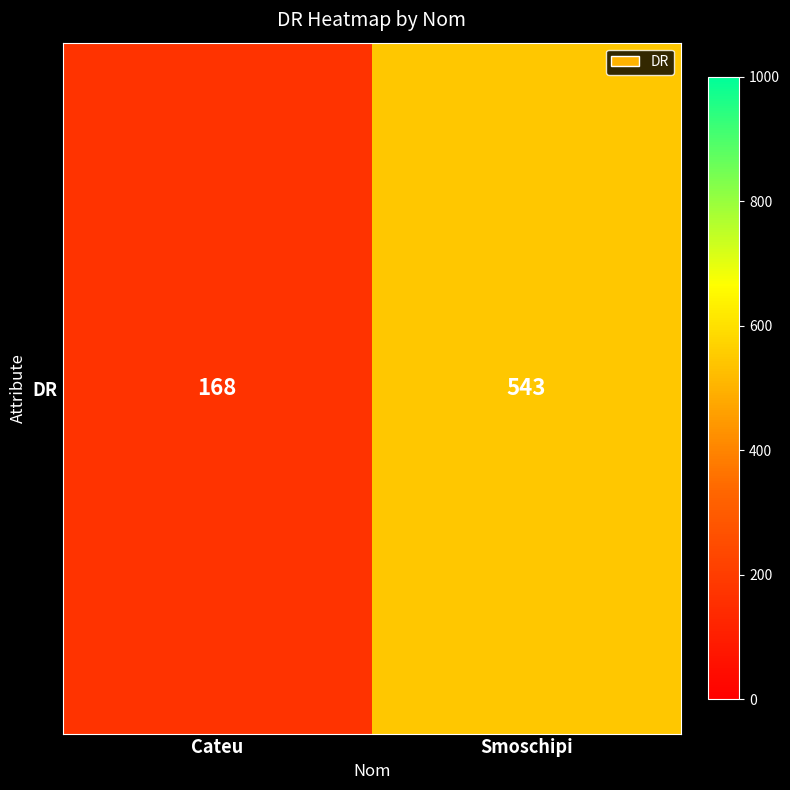

Count the number of data series in this chart.

1